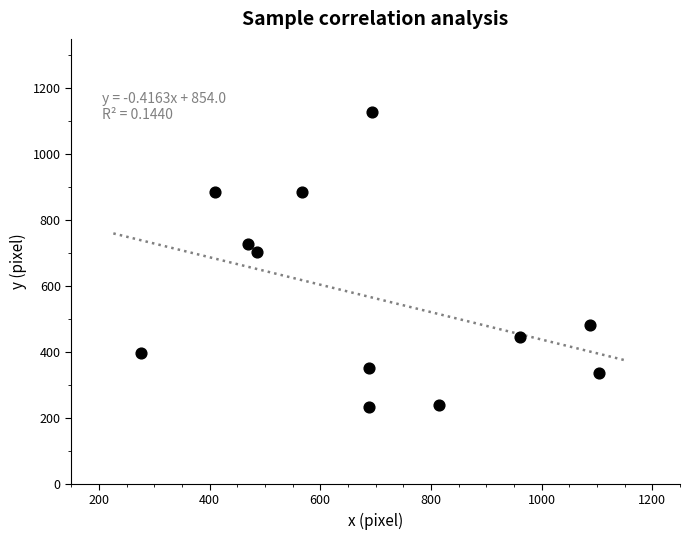

What Y value in the scatter plot is closest to 681?

703.1